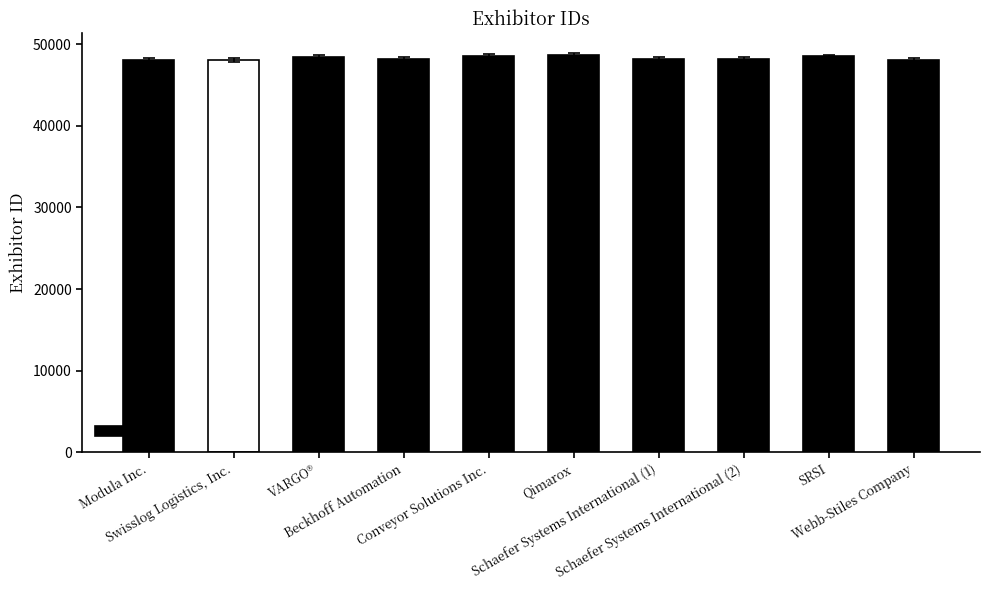

What is the change in value from VARGO® to Webb-Stiles Company?

-344